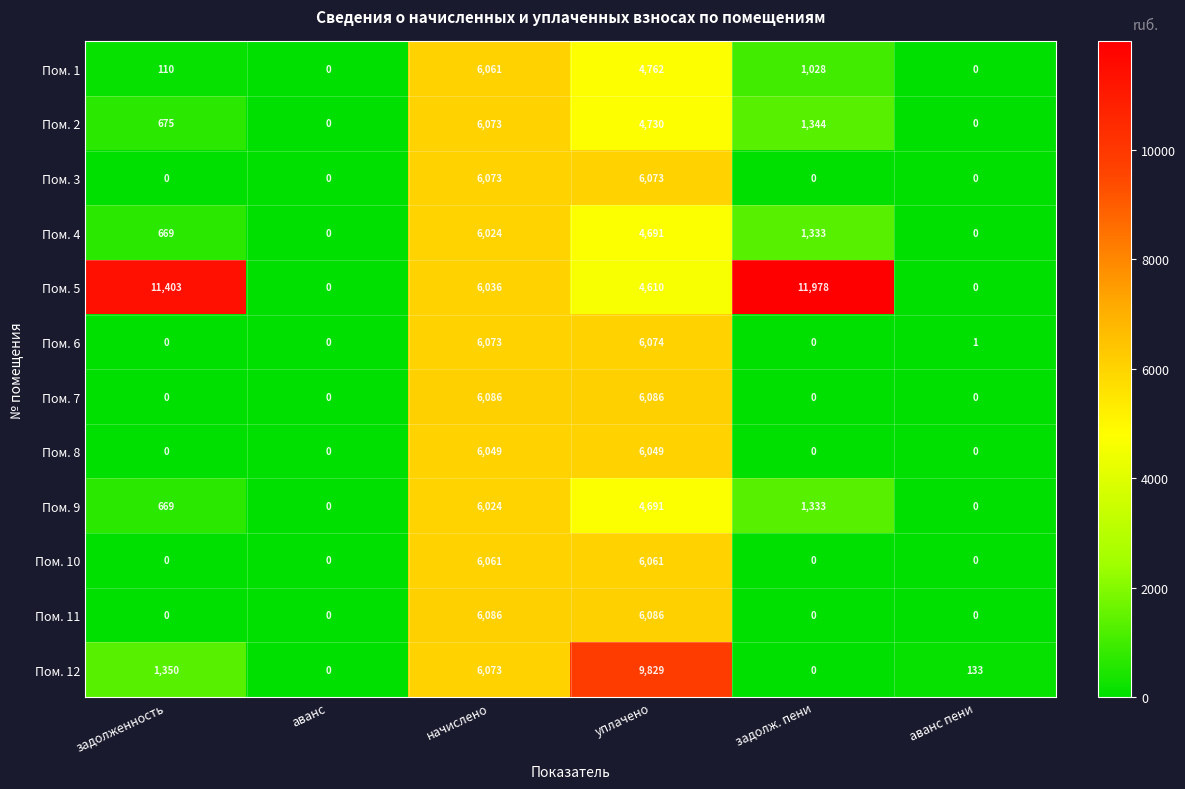

The value of Пом. 5 at уплачено is 4610. True or false?

True